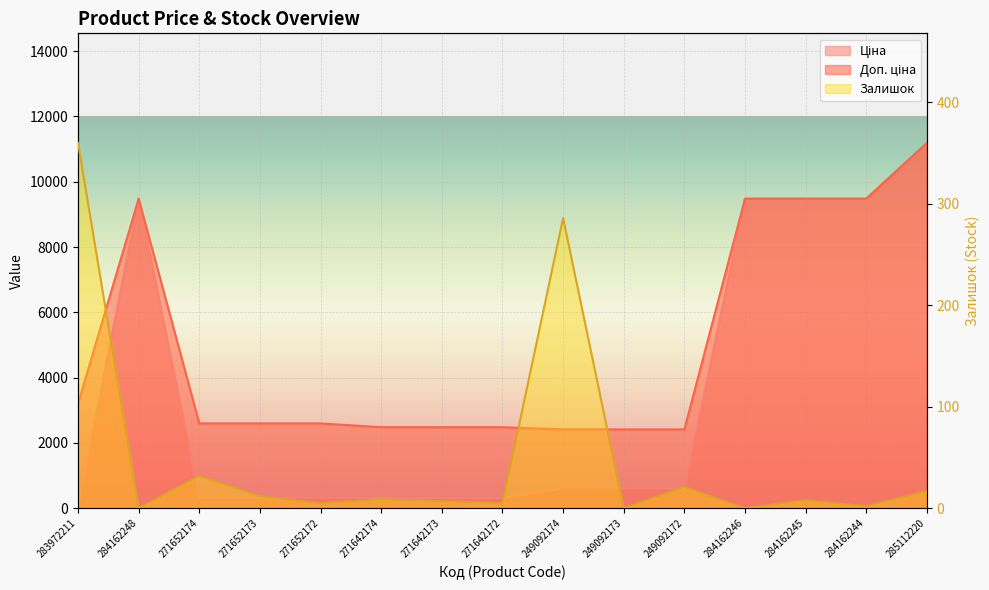

What is the spread (max minus min) of values at 284162244?

9478.1